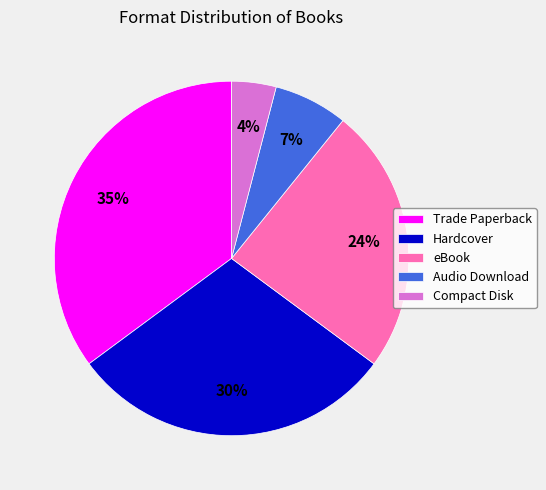

What is the ratio of the value at eBook to the value at Compact Disk?

6.0